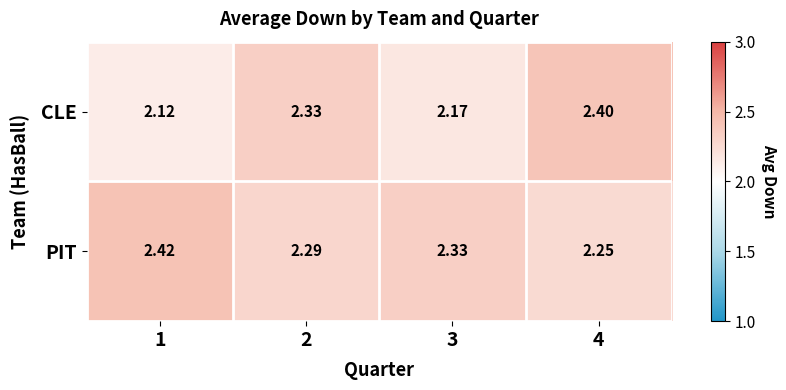

Is the value of CLE at 3 greater than the value of PIT at 2?

No